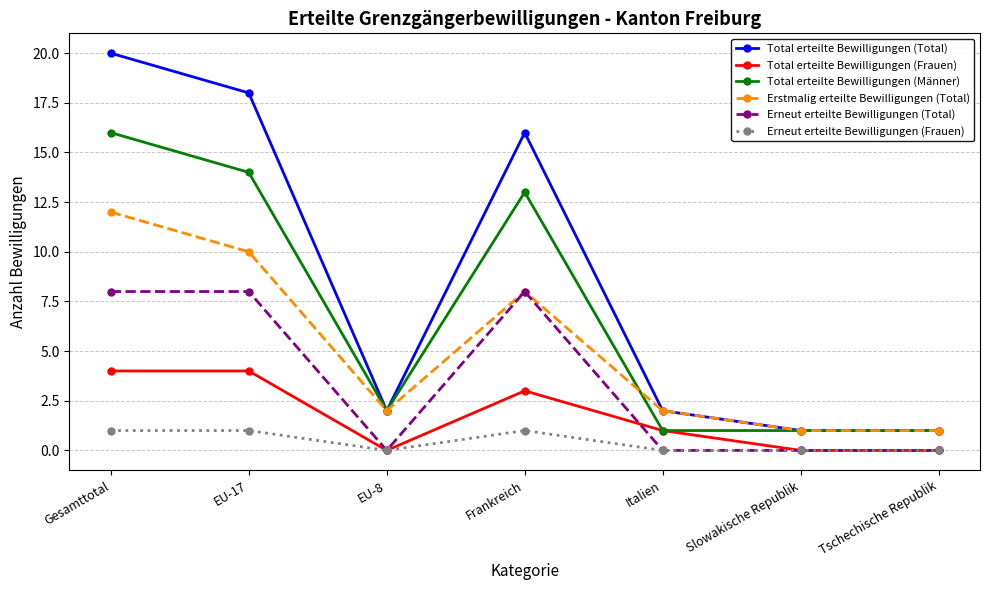

True or false: Total erteilte Bewilligungen (Männer) and Erneut erteilte Bewilligungen (Frauen) cross at least once.

False